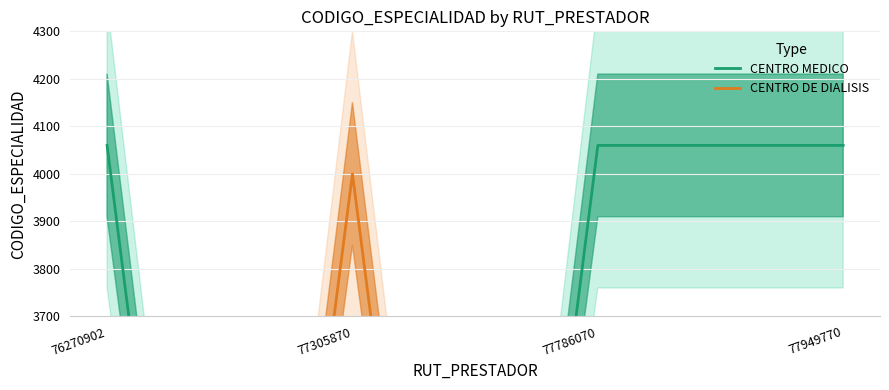

Is this an area chart (filled region under the line)?

No